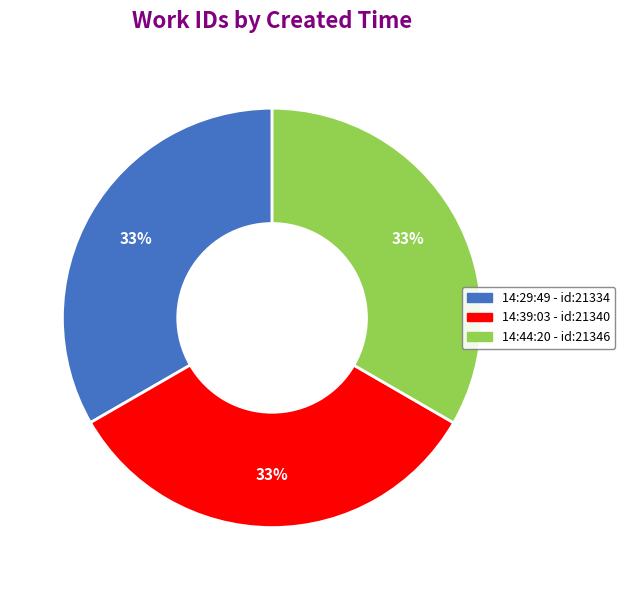

Is there a majority slice in this chart?

No